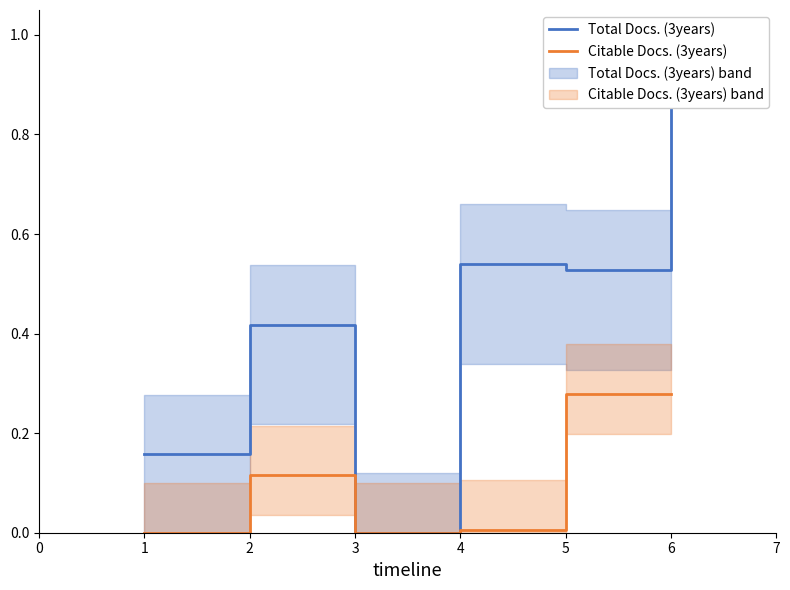

Does the chart have visible grid lines?

No